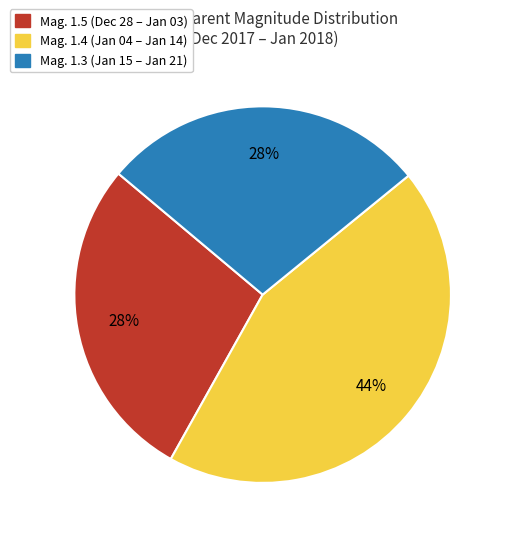

To the nearest percent, what is the average slice percentage?

33%